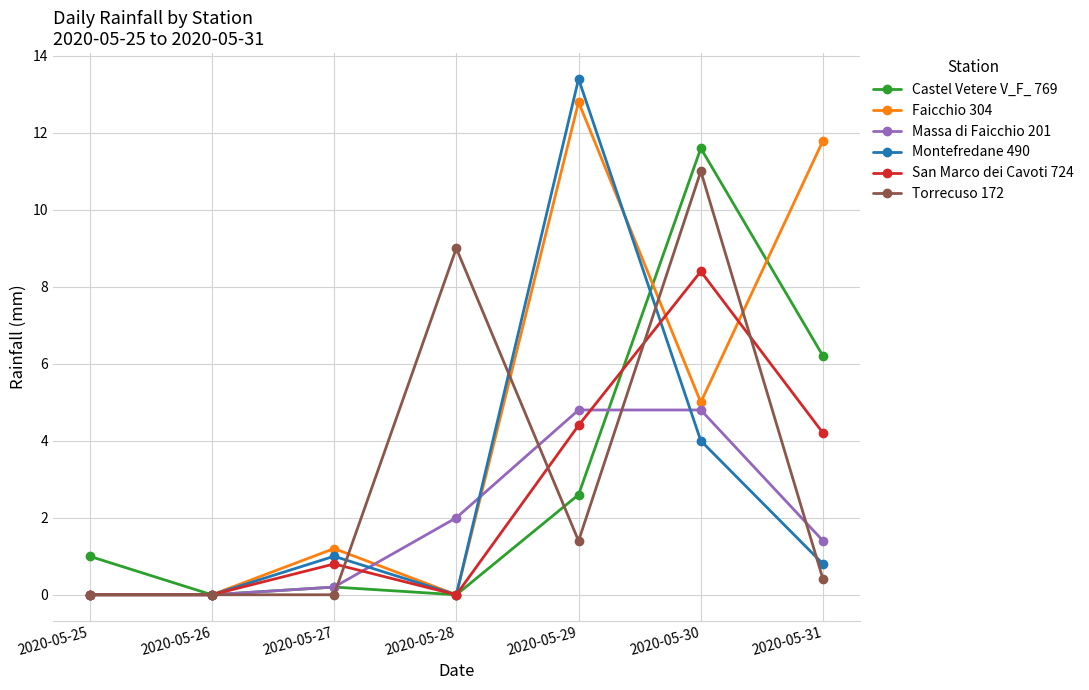

True or false: Faicchio 304 has a value of 16.7 at 2020-05-29.

False